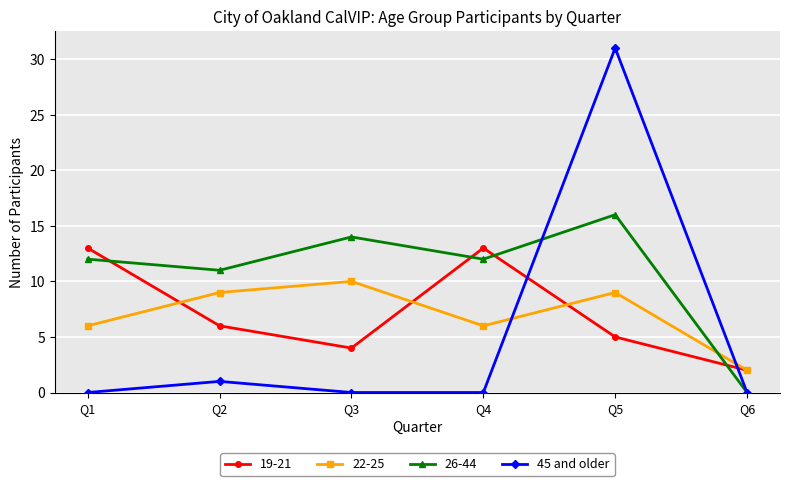

Which series changed the most between Q1 and Q6?

26-44